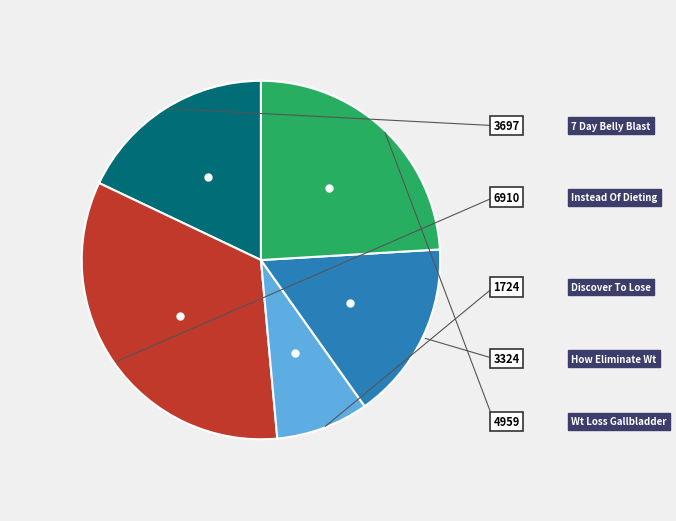

Is there any slice that represents more than half of the pie?

No